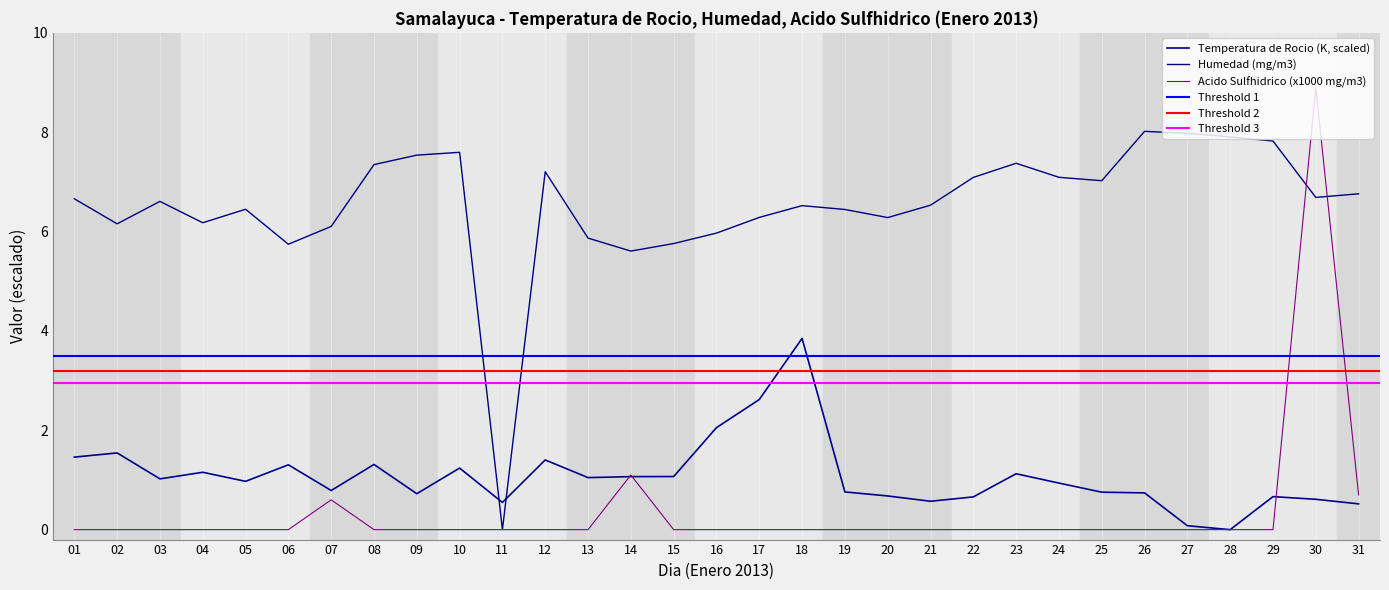

True or false: Temperatura de Rocio (K) has more than 1 interior local peaks.

True